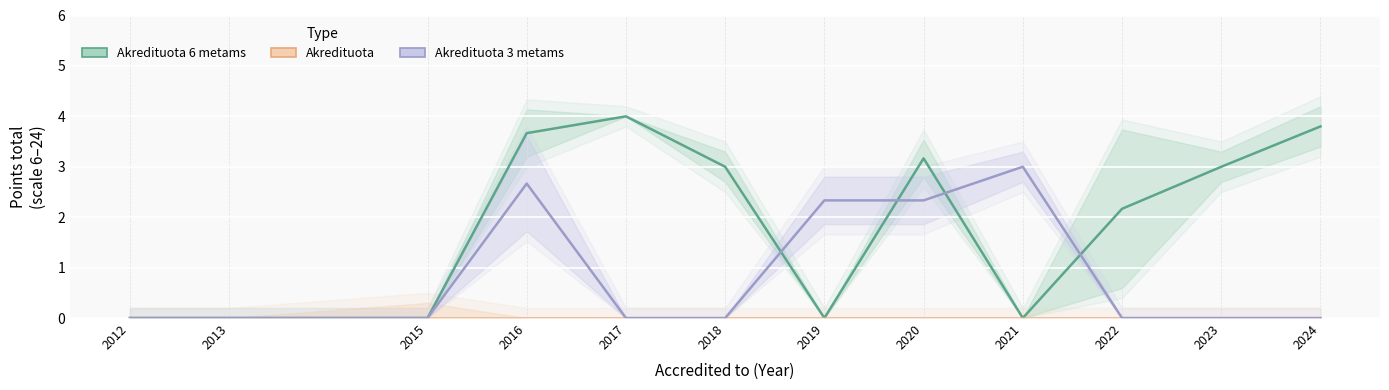

How many values in the Akredituota 3 metams series exceed 0?

4